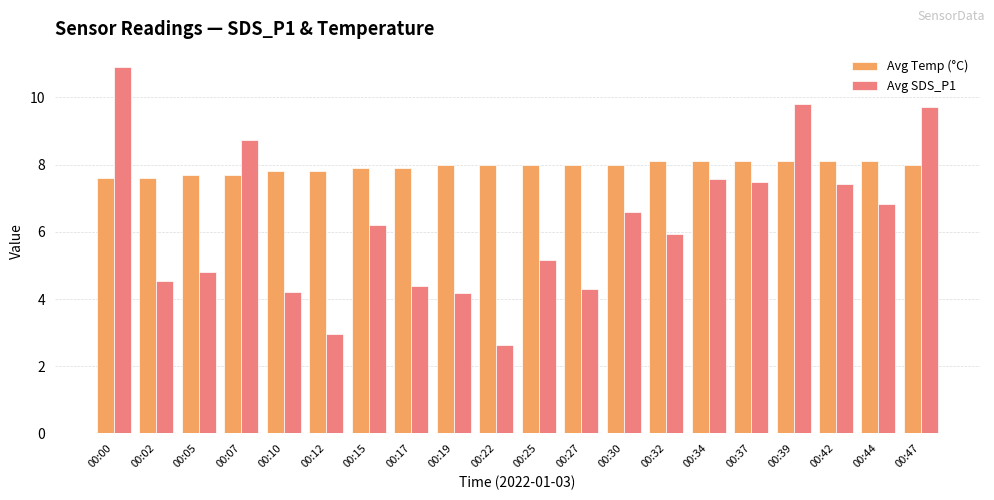

The Avg SDS_P1 series shows 4.4 at 00:12. True or false?

False